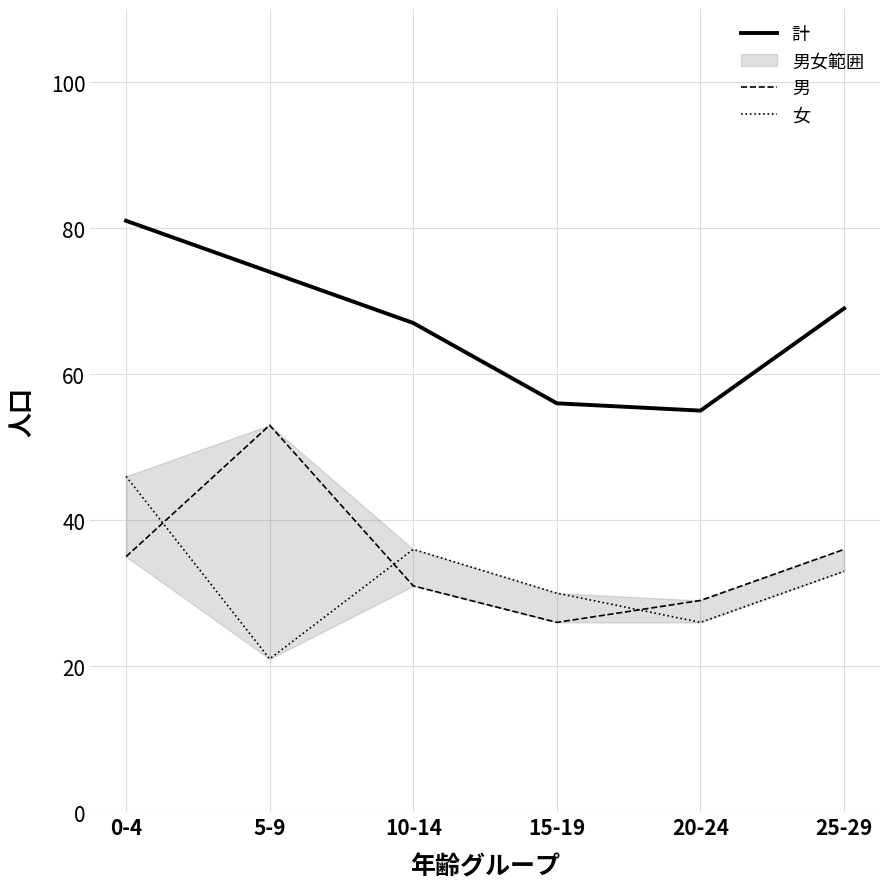

Between 5-9 and 20-24, which series saw the biggest shift?

男